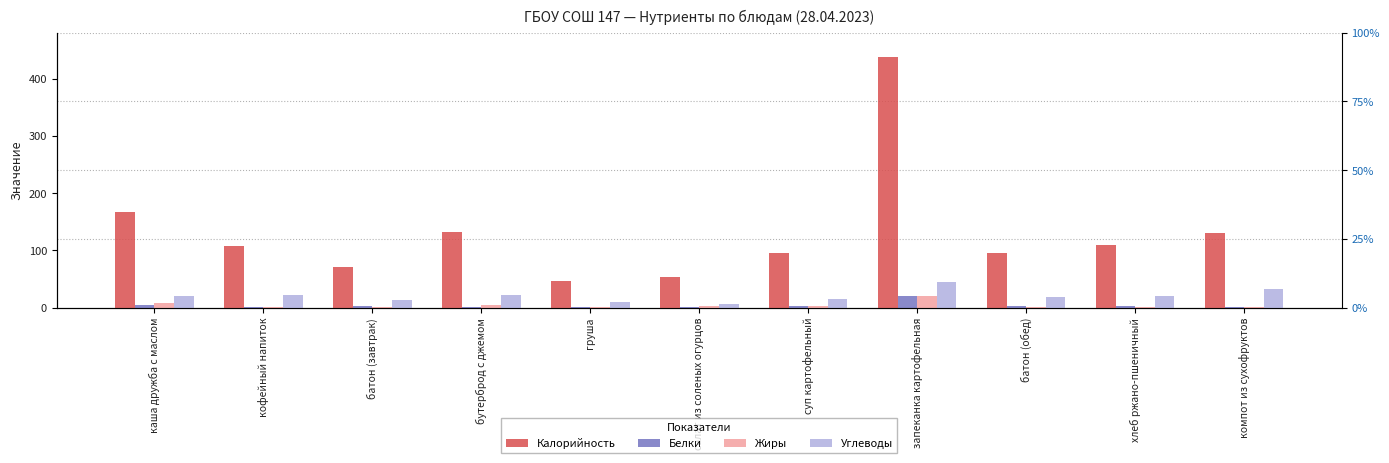

What is the label of the 11th bar from the left?

компот из сухофруктов